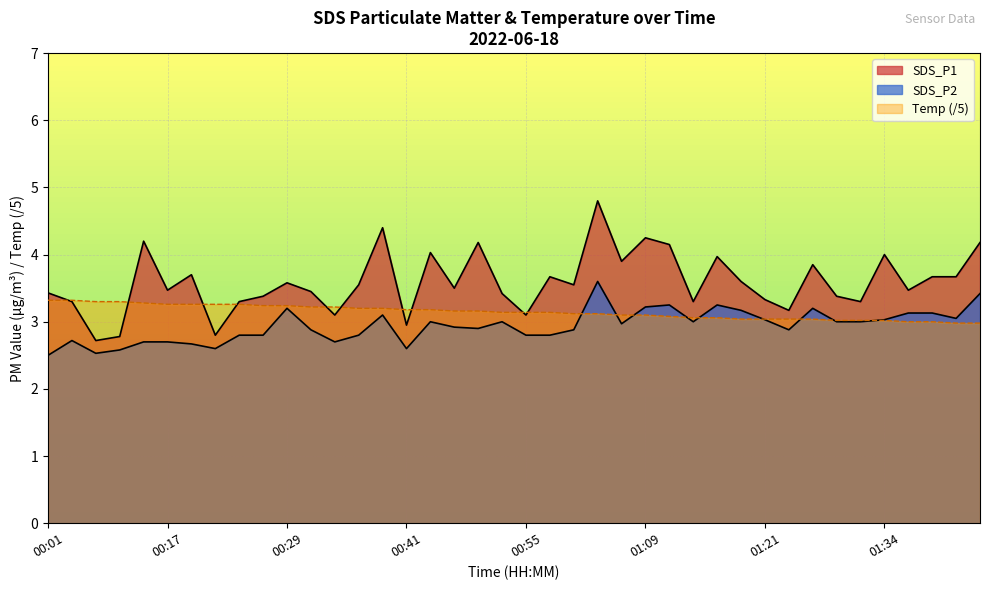

Where is the first local maximum for SDS_P1?

00:14